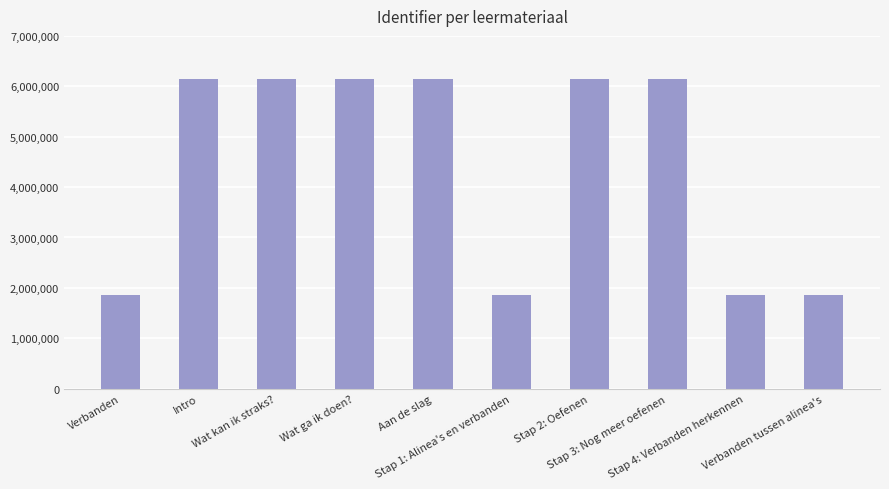

Are the bars horizontal?

No